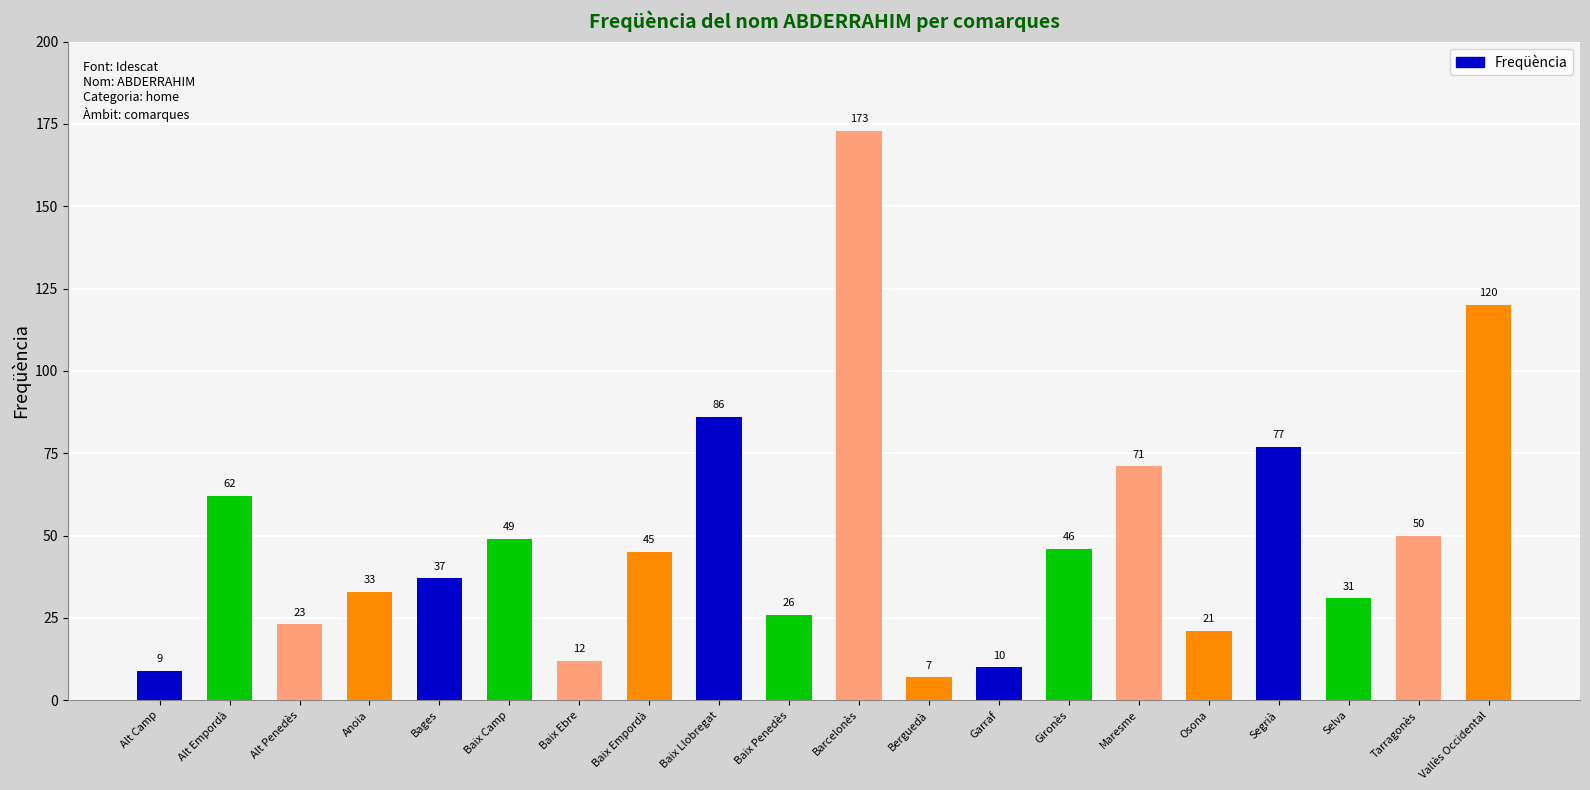

Reading right to left, what are all the values shown in this chart?

Vallès Occidental=120	Tarragonès=50	Selva=31	Segrià=77	Osona=21	Maresme=71	Gironès=46	Garraf=10	Berguedà=7	Barcelonès=173	Baix Penedès=26	Baix Llobregat=86	Baix Empordà=45	Baix Ebre=12	Baix Camp=49	Bages=37	Anoia=33	Alt Penedès=23	Alt Empordà=62	Alt Camp=9